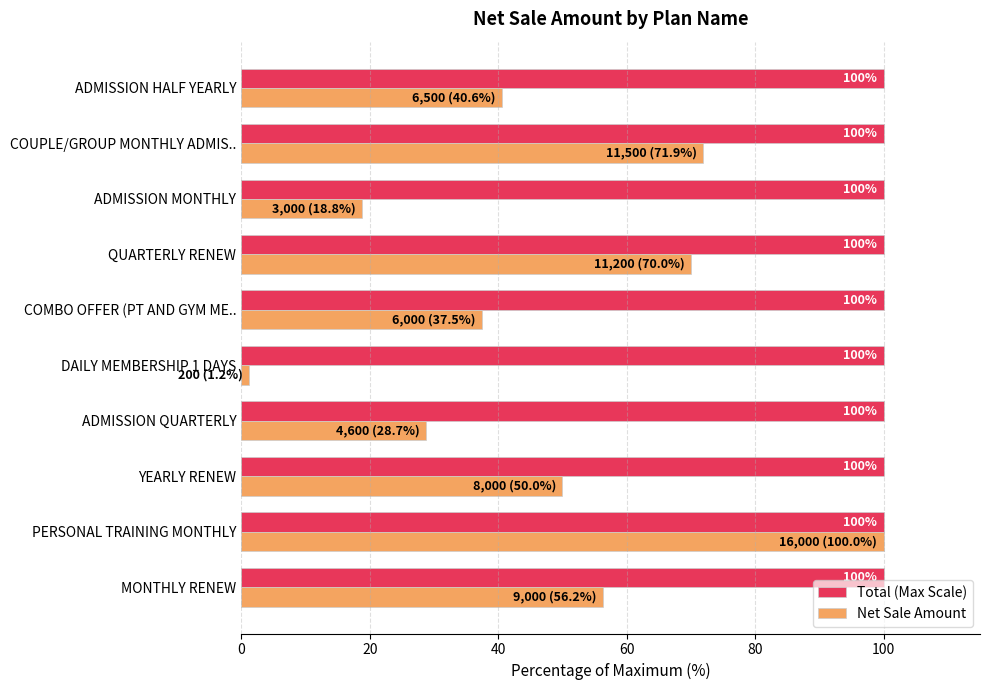

What is the minimum value for Total (Max Scale)?

100.0